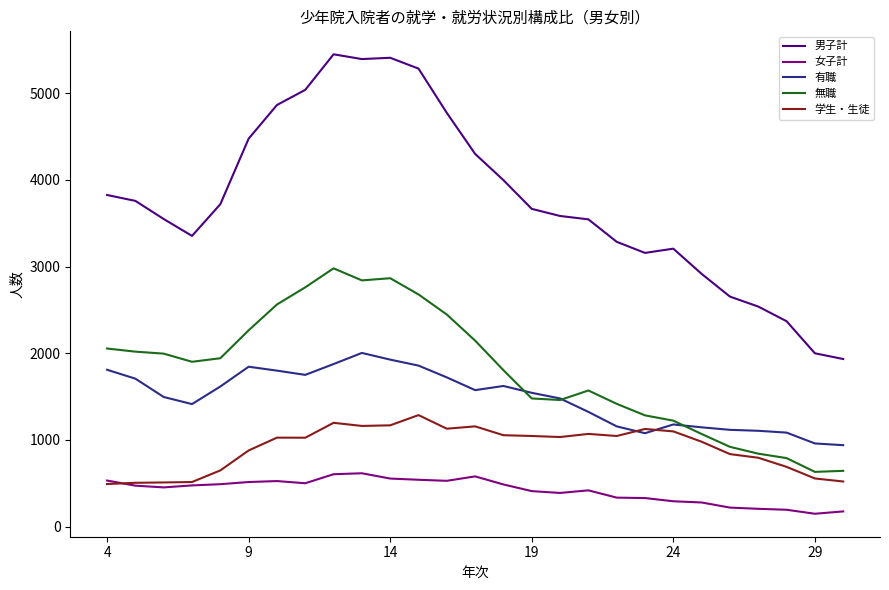

Which series has the largest range (max minus min)?

男子計